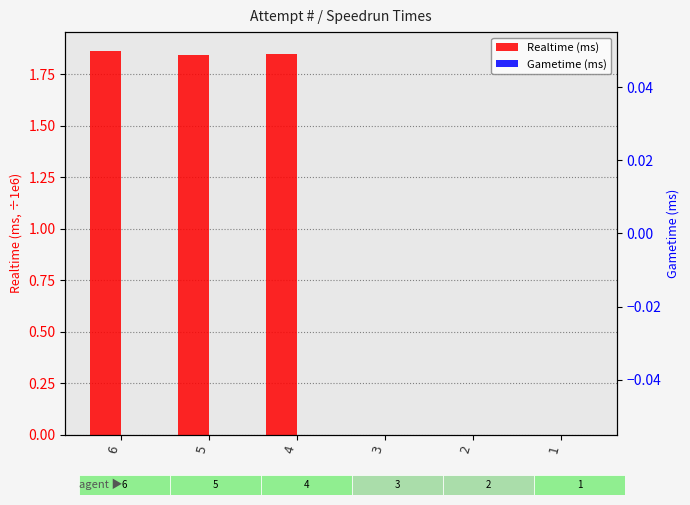

Reading left to right, transcribe all the data shown in this chart.

Realtime (ms): 1.9	1.8	1.8	0.0	0.0	0.0
Gametime (ms): 0.0	0.0	0.0	0.0	0.0	0.0